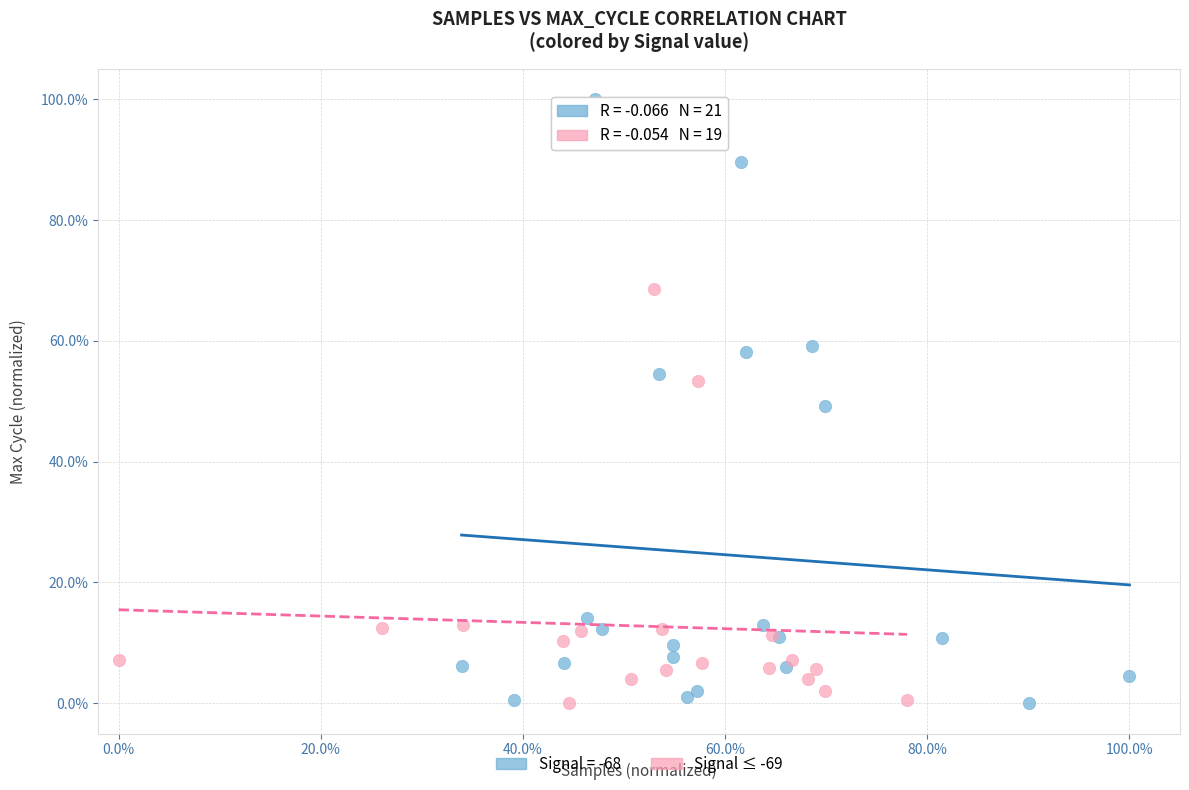

Which series has the widest spread of Y values?

Signal = -68